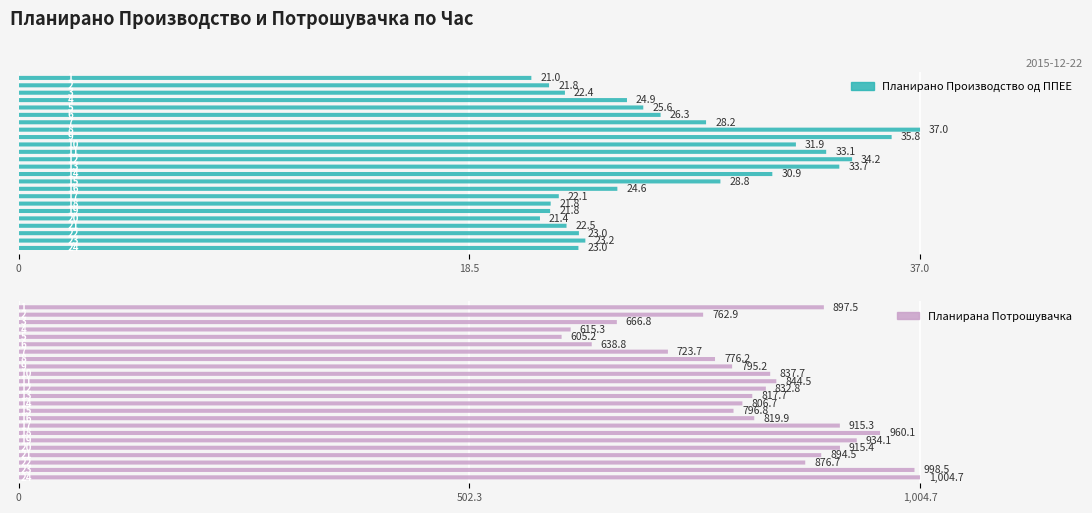

What are all the series names shown in the legend?

Планирано Производство од ППЕЕ, Планирана Потрошувачка